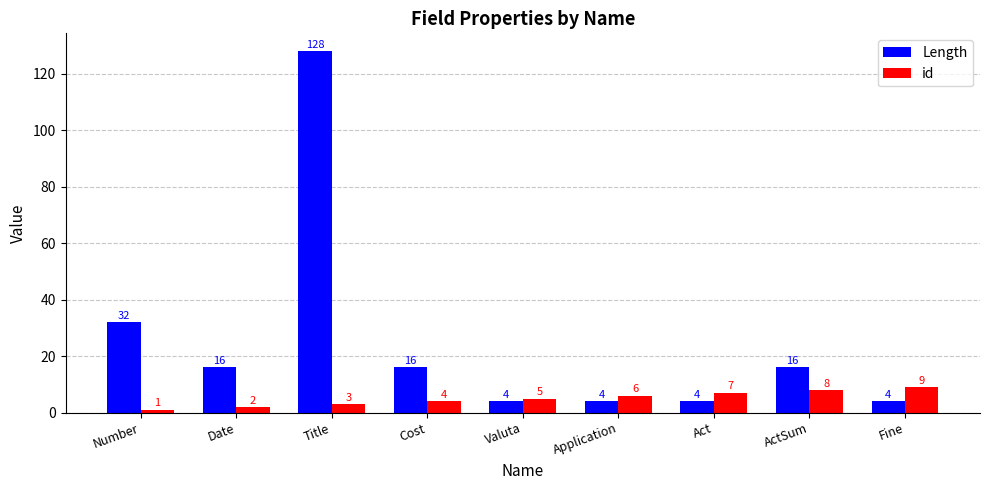

Reading right to left, transcribe all the data shown in this chart.

Length: Fine=4	ActSum=16	Act=4	Application=4	Valuta=4	Cost=16	Title=128	Date=16	Number=32
id: Fine=9	ActSum=8	Act=7	Application=6	Valuta=5	Cost=4	Title=3	Date=2	Number=1